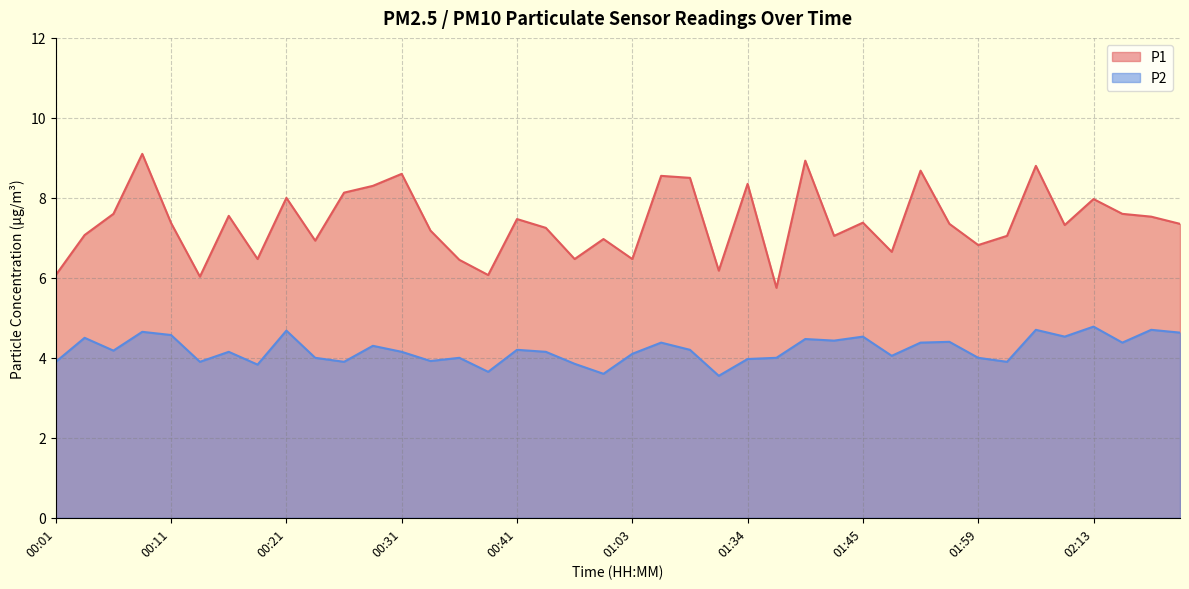

Reading left to right, list all the values displayed in this chart.

P1: 00:01=6.1	00:04=7.1	00:06=7.6	00:09=9.1	00:11=7.4	00:14=6.0	00:16=7.5	00:19=6.5	00:21=8.0	00:24=6.9	00:26=8.1	00:29=8.3	00:31=8.6	00:34=7.2	00:36=6.5	00:39=6.1	00:41=7.5	00:50=7.2	00:55=6.5	01:01=7.0	01:03=6.5	01:06=8.6	01:09=8.5	01:17=6.2	01:34=8.3	01:37=5.8	01:39=8.9	01:42=7.0	01:45=7.4	01:47=6.7	01:50=8.7	01:53=7.3	01:59=6.8	02:05=7.0	02:07=8.8	02:10=7.3	02:13=8.0	02:15=7.6	02:18=7.5	02:20=7.3
P2: 00:01=3.9	00:04=4.5	00:06=4.2	00:09=4.7	00:11=4.6	00:14=3.9	00:16=4.2	00:19=3.8	00:21=4.7	00:24=4.0	00:26=3.9	00:29=4.3	00:31=4.2	00:34=3.9	00:36=4.0	00:39=3.6	00:41=4.2	00:50=4.2	00:55=3.9	01:01=3.6	01:03=4.1	01:06=4.4	01:09=4.2	01:17=3.5	01:34=4.0	01:37=4.0	01:39=4.5	01:42=4.4	01:45=4.5	01:47=4.0	01:50=4.4	01:53=4.4	01:59=4.0	02:05=3.9	02:07=4.7	02:10=4.5	02:13=4.8	02:15=4.4	02:18=4.7	02:20=4.6